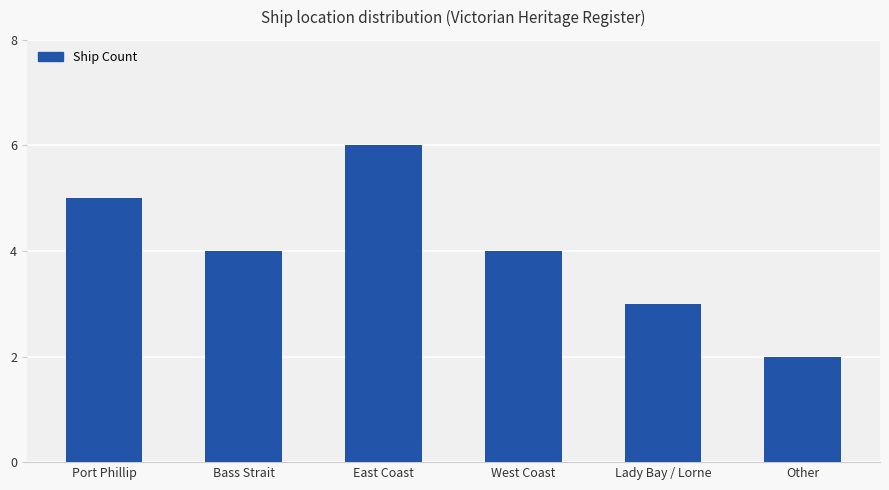

Approximately how many times larger is the value at West Coast compared to Lady Bay / Lorne?

1.3